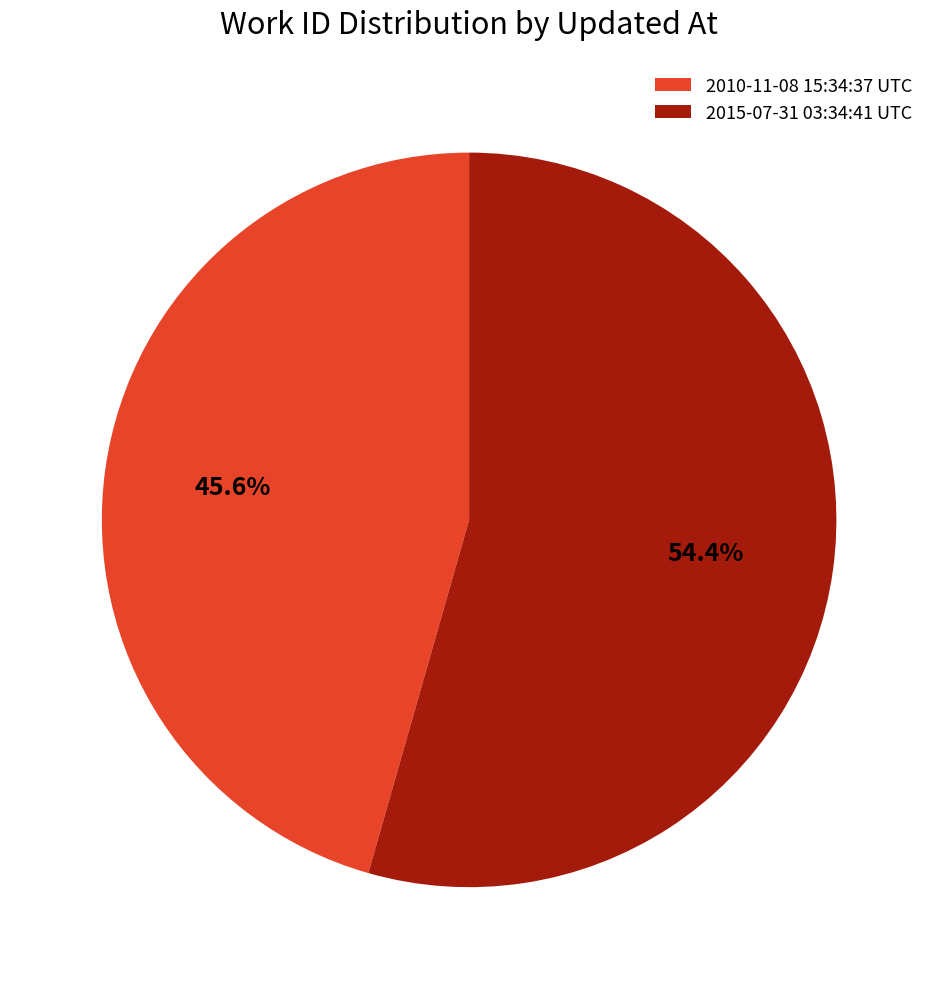

Is there a majority slice in this chart?

Yes